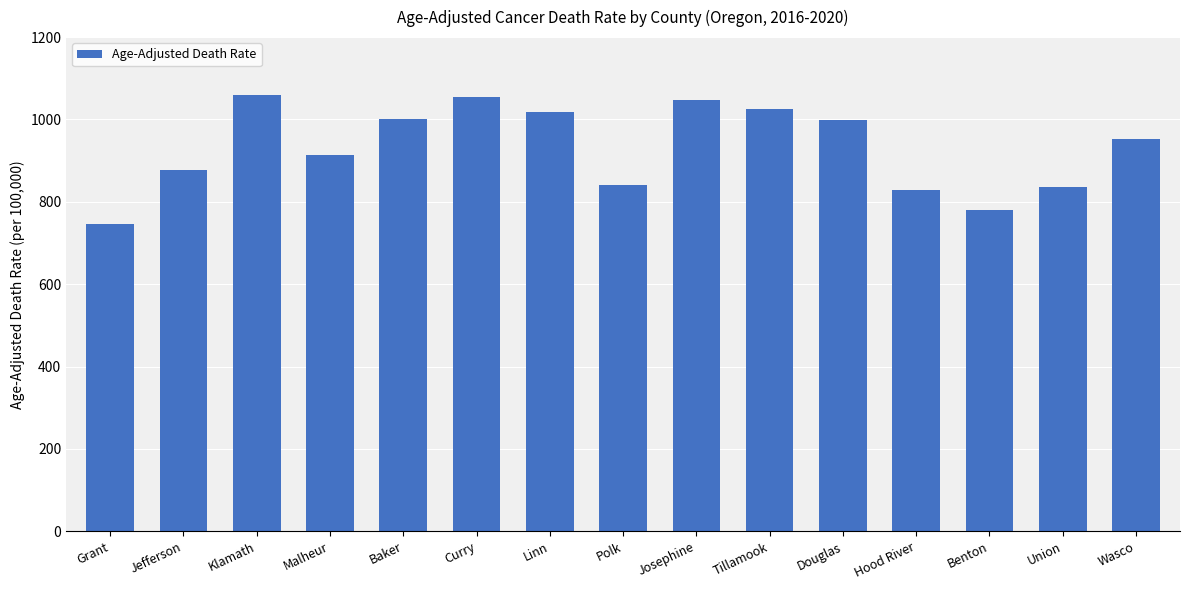

What is the label of the 10th bar from the left?

Tillamook